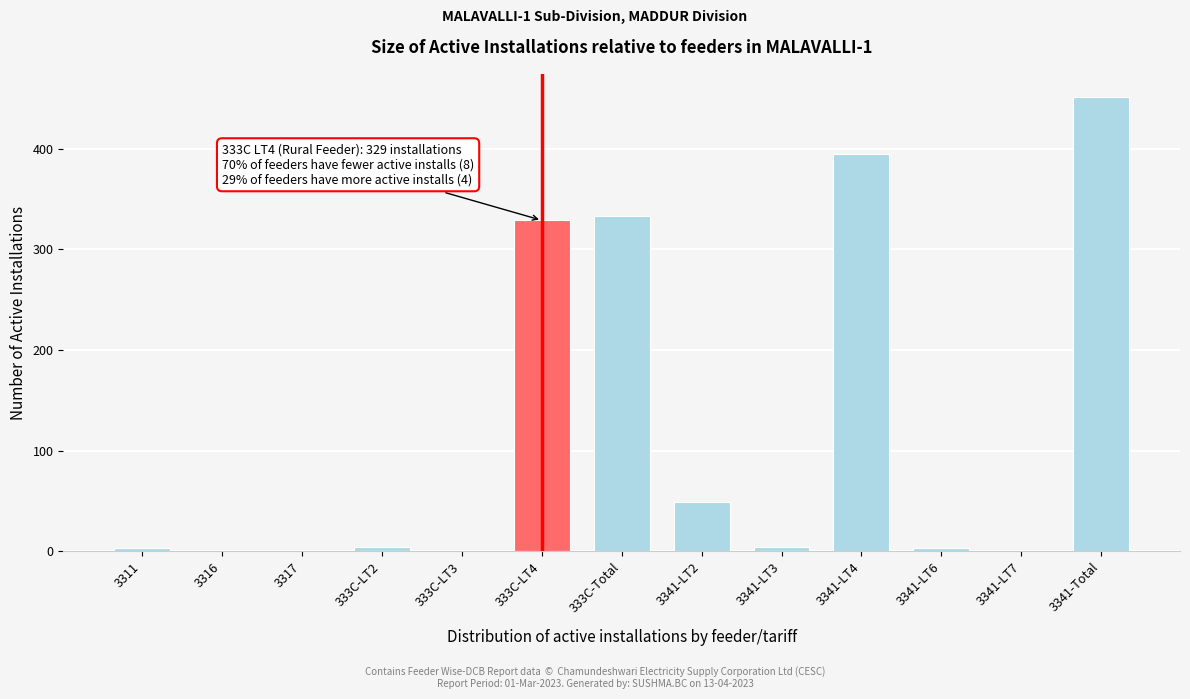

What is the approximate value at 3341-Total?

452